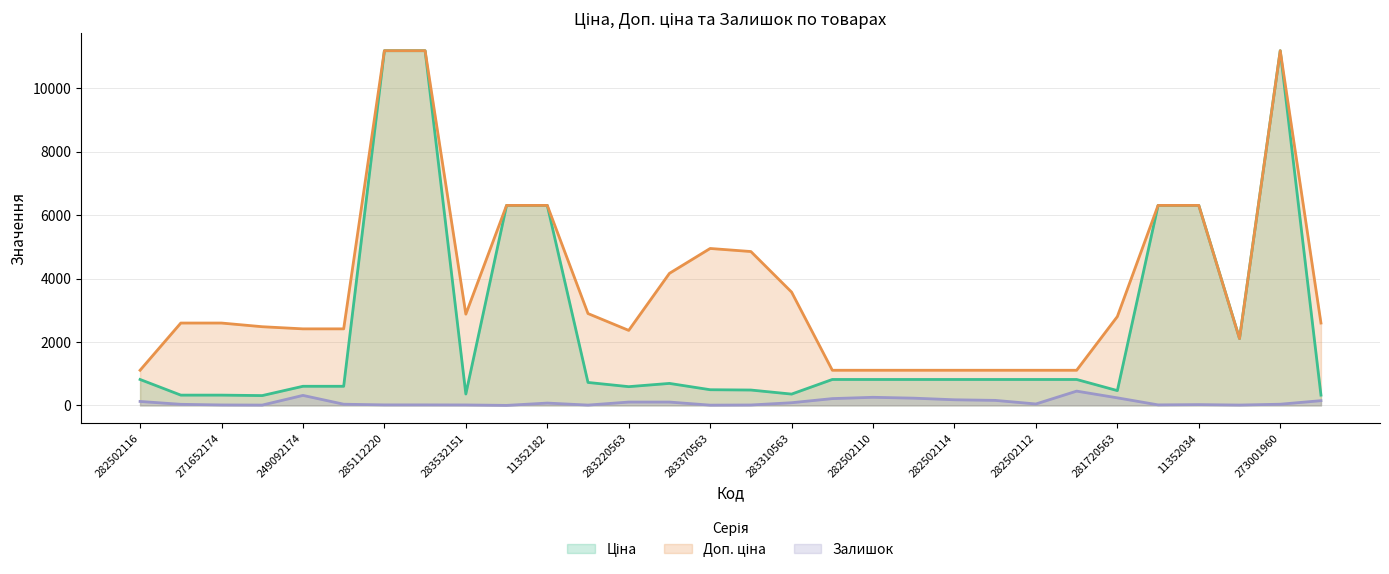

Is the value of Доп. ціна at 285112220 greater than the value of Ціна at 282502110?

Yes